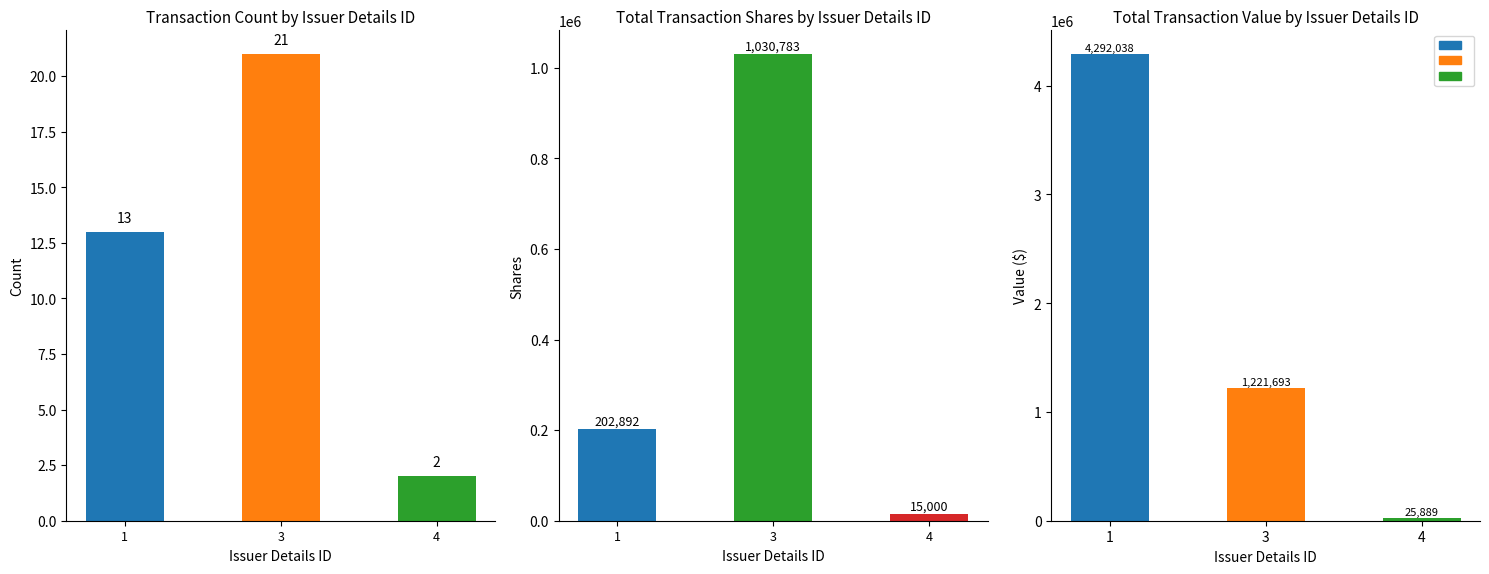

Which category has the highest value in the Transaction Shares series?

3